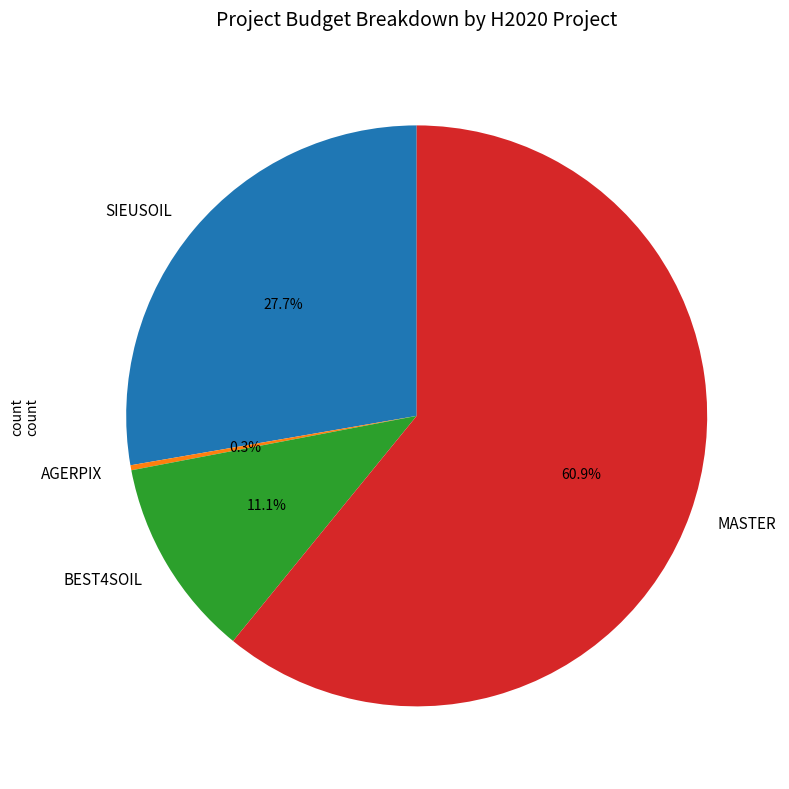

Which category has the biggest portion of the pie?

MASTER